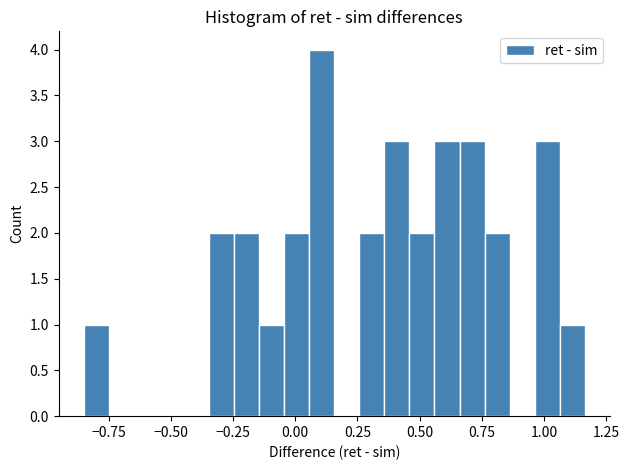

Around what value on the x-axis is the tallest bar? Give the approximate position of its centre, as read against the axis.

0.10